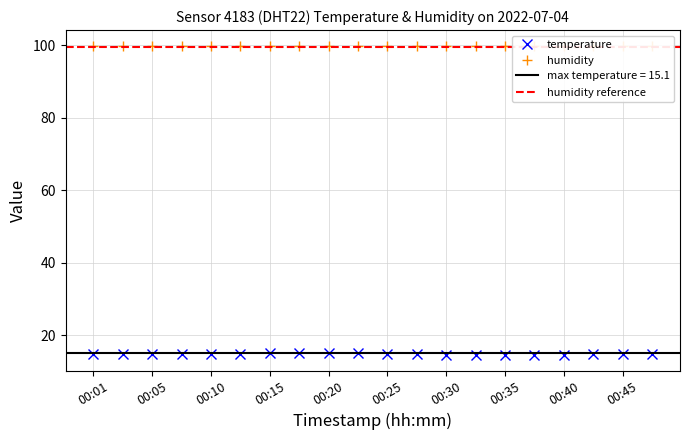

Which has a higher value, 00:30 or 00:27?

00:27